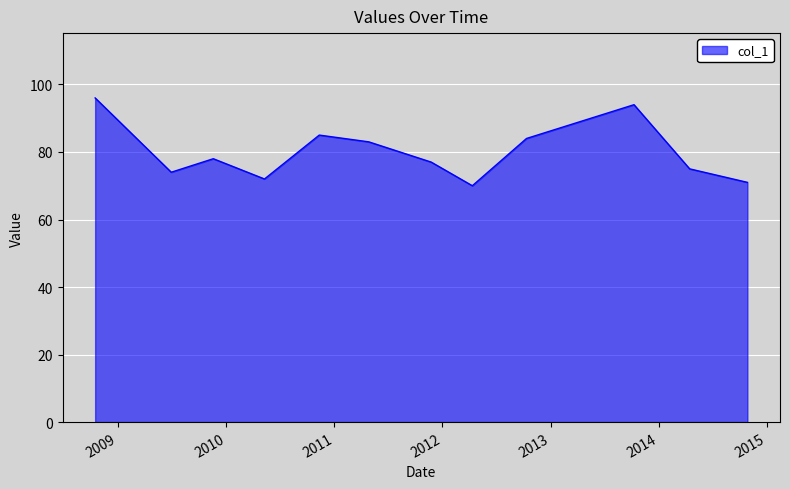

What is the smallest value displayed?

70